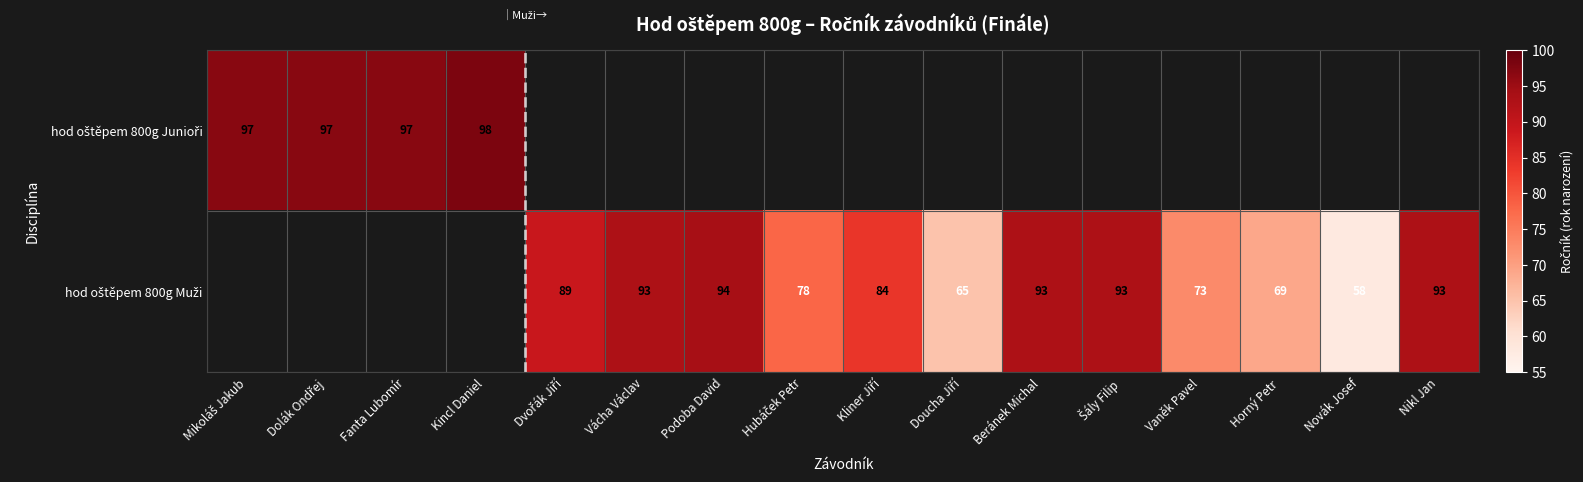

Where does the hod oštěpem 800g Muži series first go above 73?

Dvořák Jiří